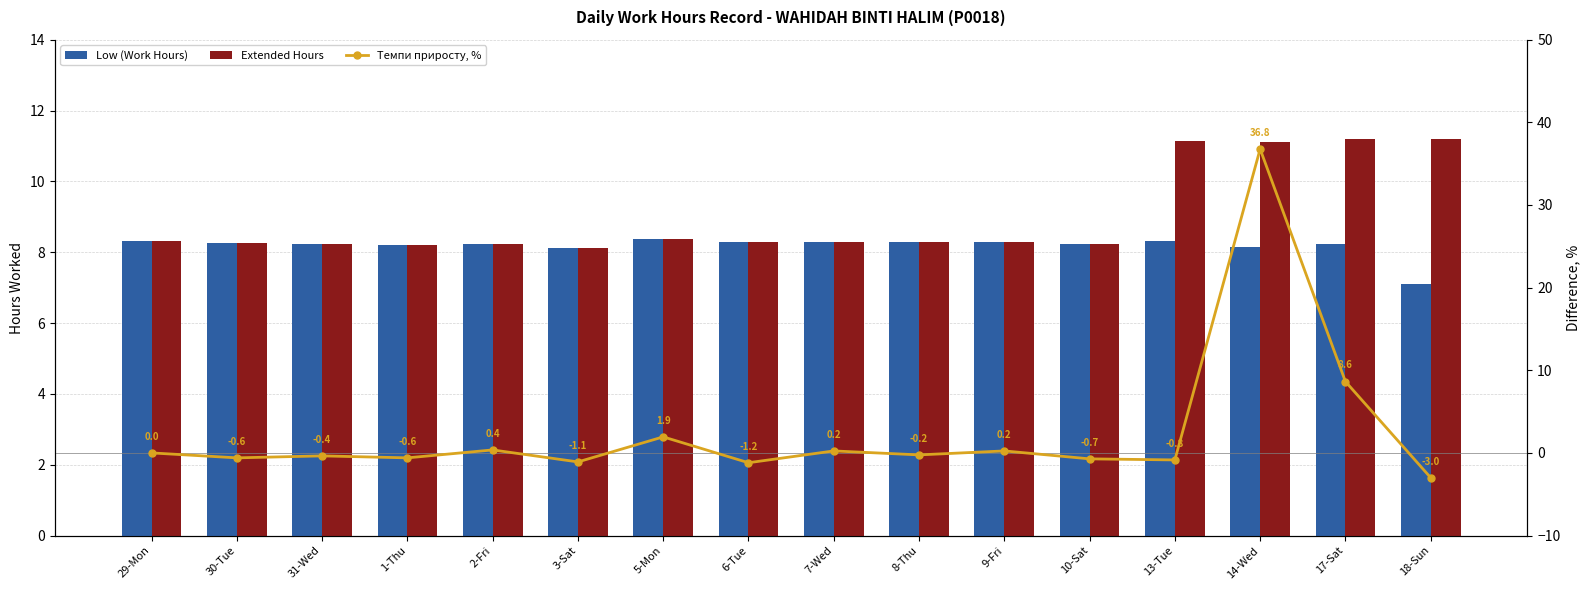

Does the chart contain stacked bars?

No